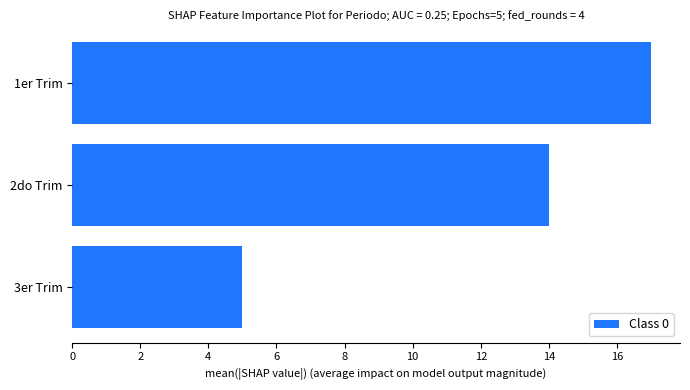

What is the change in value from 3er Trim to 1er Trim?

+12